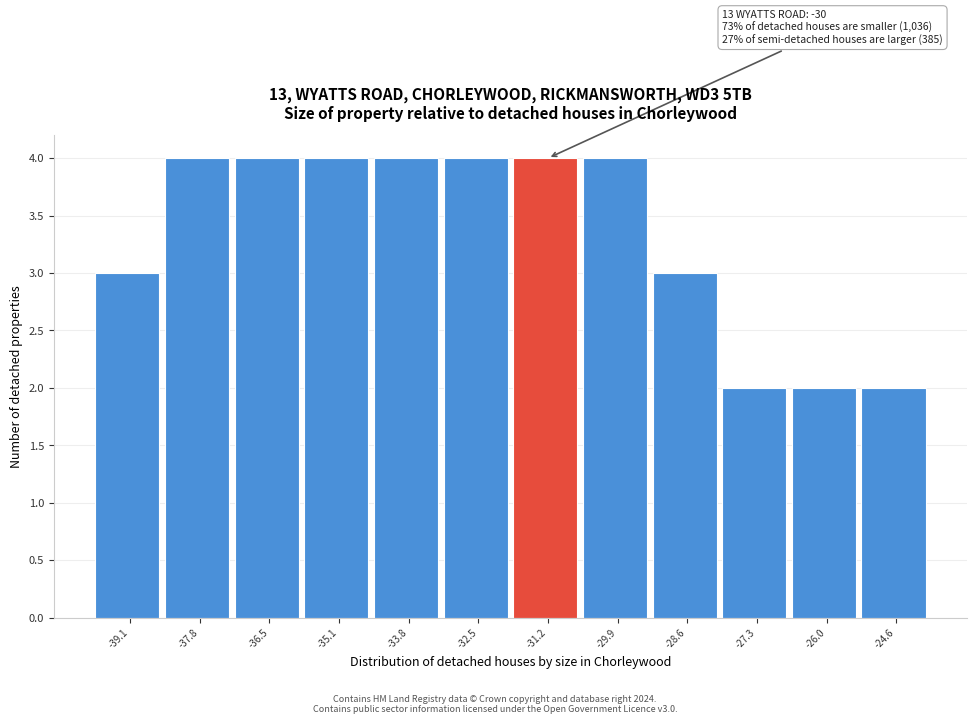

Reading left to right, list all the values displayed in this chart.

-39.1=3	-37.8=4	-36.5=4	-35.1=4	-33.8=4	-32.5=4	-31.2=4	-29.9=4	-28.6=3	-27.3=2	-26.0=2	-24.6=2